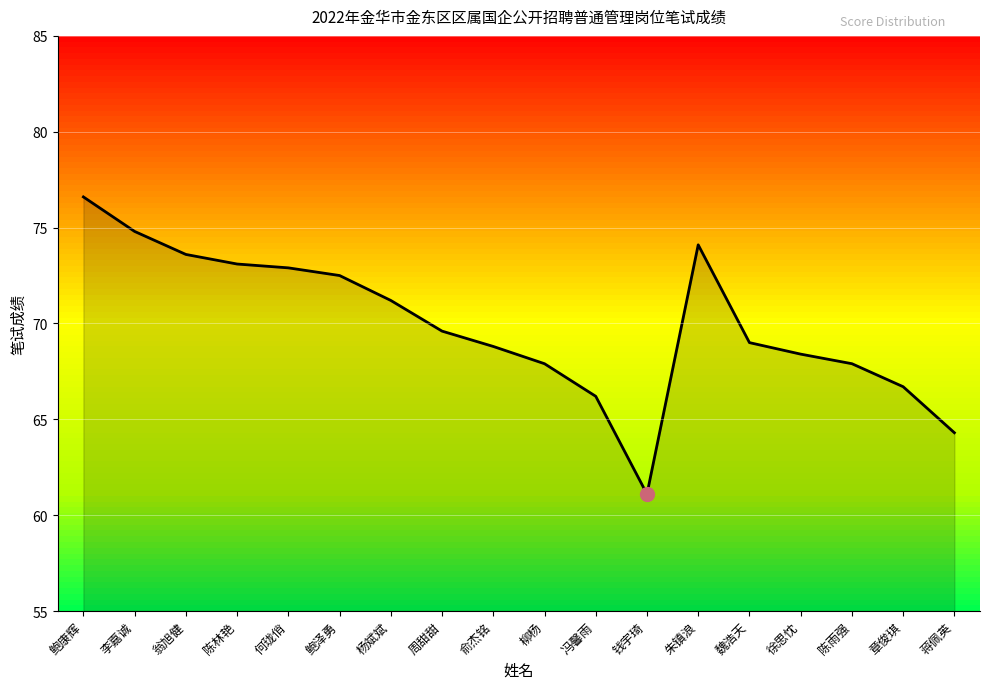

True or false: the data shows 39.2 at 鲍泽勇.

False